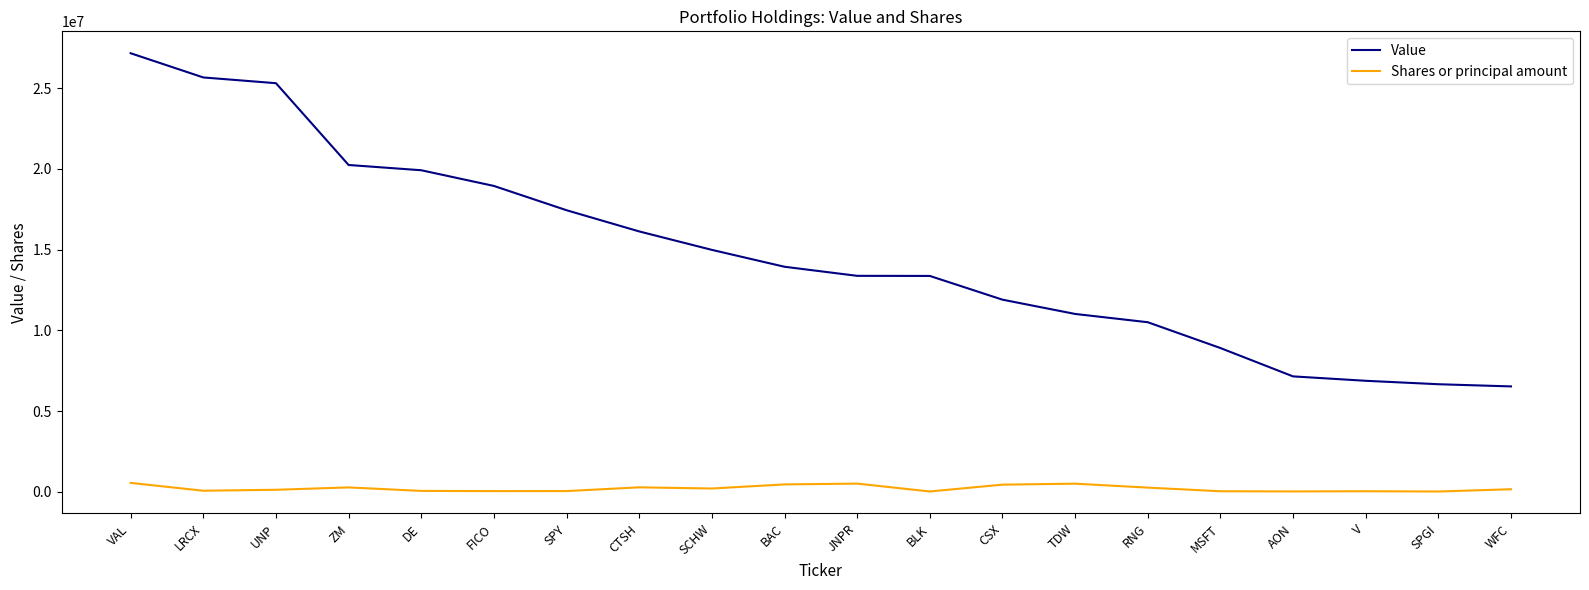

What is the minimum value for Shares or principal amount?

21830